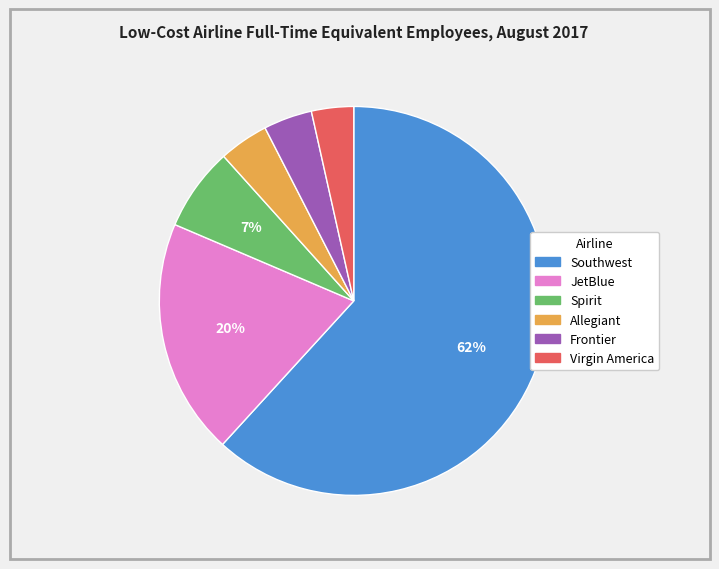

Which category has the biggest portion of the pie?

Southwest